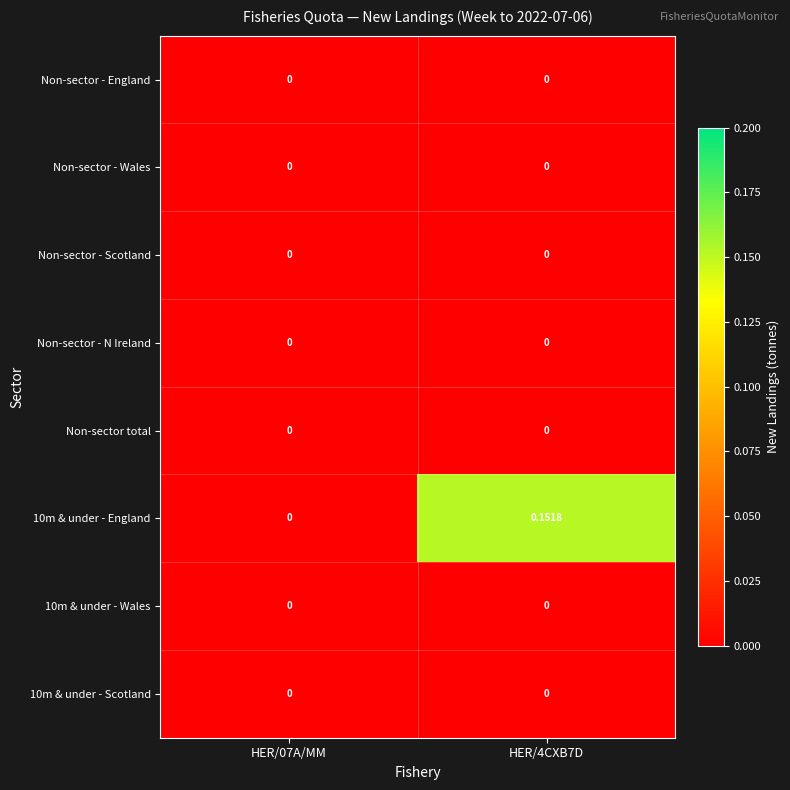

How many values in 10m & under - England are above zero?

1